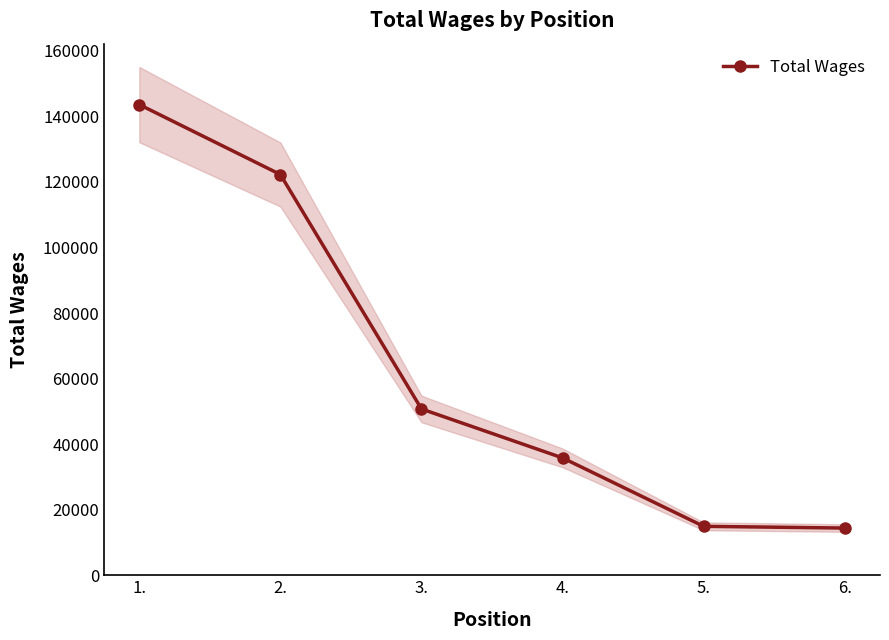

Is it true that the value at 2. is 122255?

True